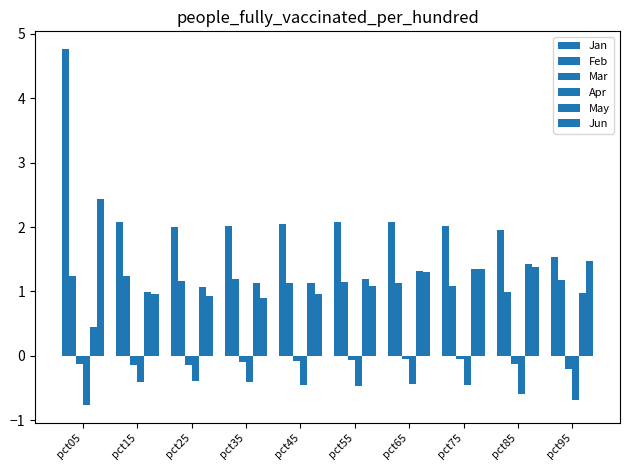

Reading right to left, transcribe all the data shown in this chart.

Jan: pct95=1.5	pct85=1.9	pct75=2.0	pct65=2.1	pct55=2.1	pct45=2.1	pct35=2.0	pct25=2.0	pct15=2.1	pct05=4.8
Feb: pct95=1.2	pct85=1.0	pct75=1.1	pct65=1.1	pct55=1.1	pct45=1.1	pct35=1.2	pct25=1.2	pct15=1.2	pct05=1.2
Mar: pct95=-0.2	pct85=-0.1	pct75=-0.1	pct65=-0.1	pct55=-0.1	pct45=-0.1	pct35=-0.1	pct25=-0.1	pct15=-0.1	pct05=-0.1
Apr: pct95=-0.7	pct85=-0.6	pct75=-0.5	pct65=-0.4	pct55=-0.5	pct45=-0.5	pct35=-0.4	pct25=-0.4	pct15=-0.4	pct05=-0.8
May: pct95=1.0	pct85=1.4	pct75=1.3	pct65=1.3	pct55=1.2	pct45=1.1	pct35=1.1	pct25=1.1	pct15=1.0	pct05=0.4
Jun: pct95=1.5	pct85=1.4	pct75=1.3	pct65=1.3	pct55=1.1	pct45=1.0	pct35=0.9	pct25=0.9	pct15=1.0	pct05=2.4